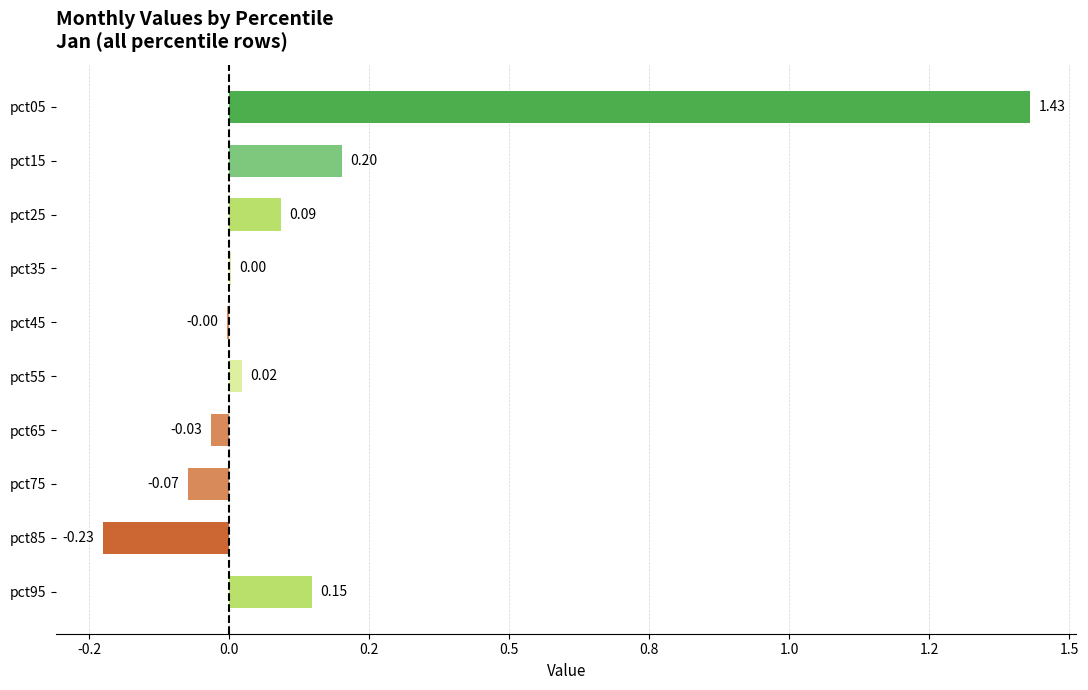

Are the bars horizontal?

Yes